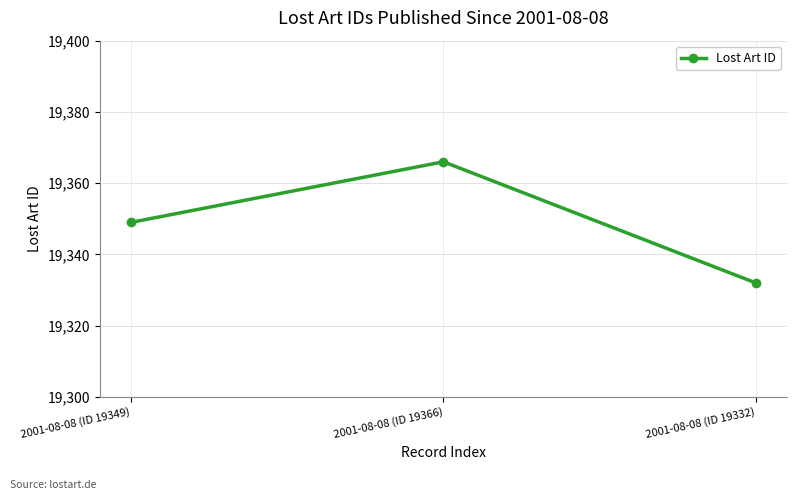

What is the approximate value at 2001-08-08 (ID 19332)?

19332